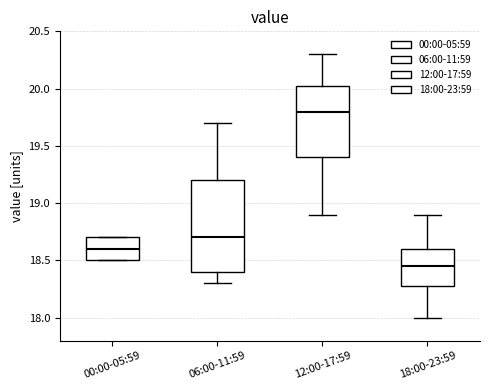

Where is the lower edge of the box for 00:00-05:59 on the y-axis? The values are not printed on the chart, so give them approximately, as read against the axis.

18.50